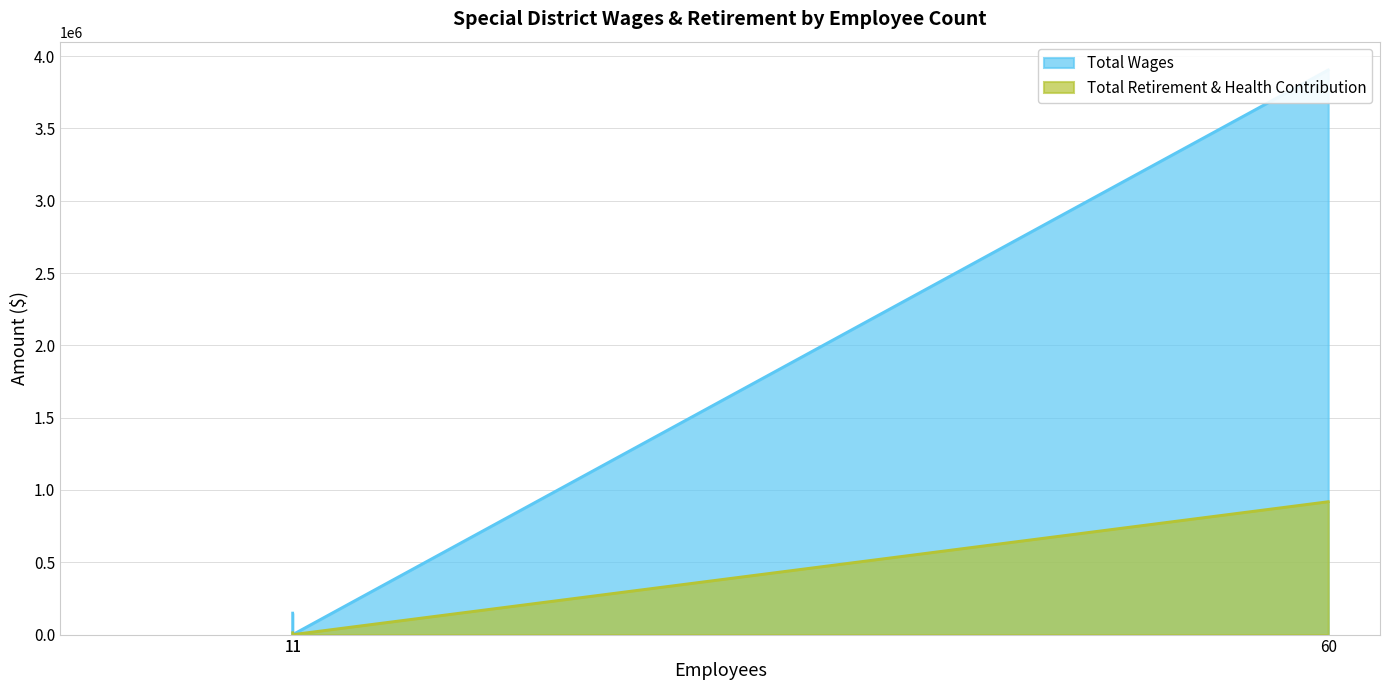

Which category has the lowest value in the Total Retirement & Health Contribution (line) series?

11